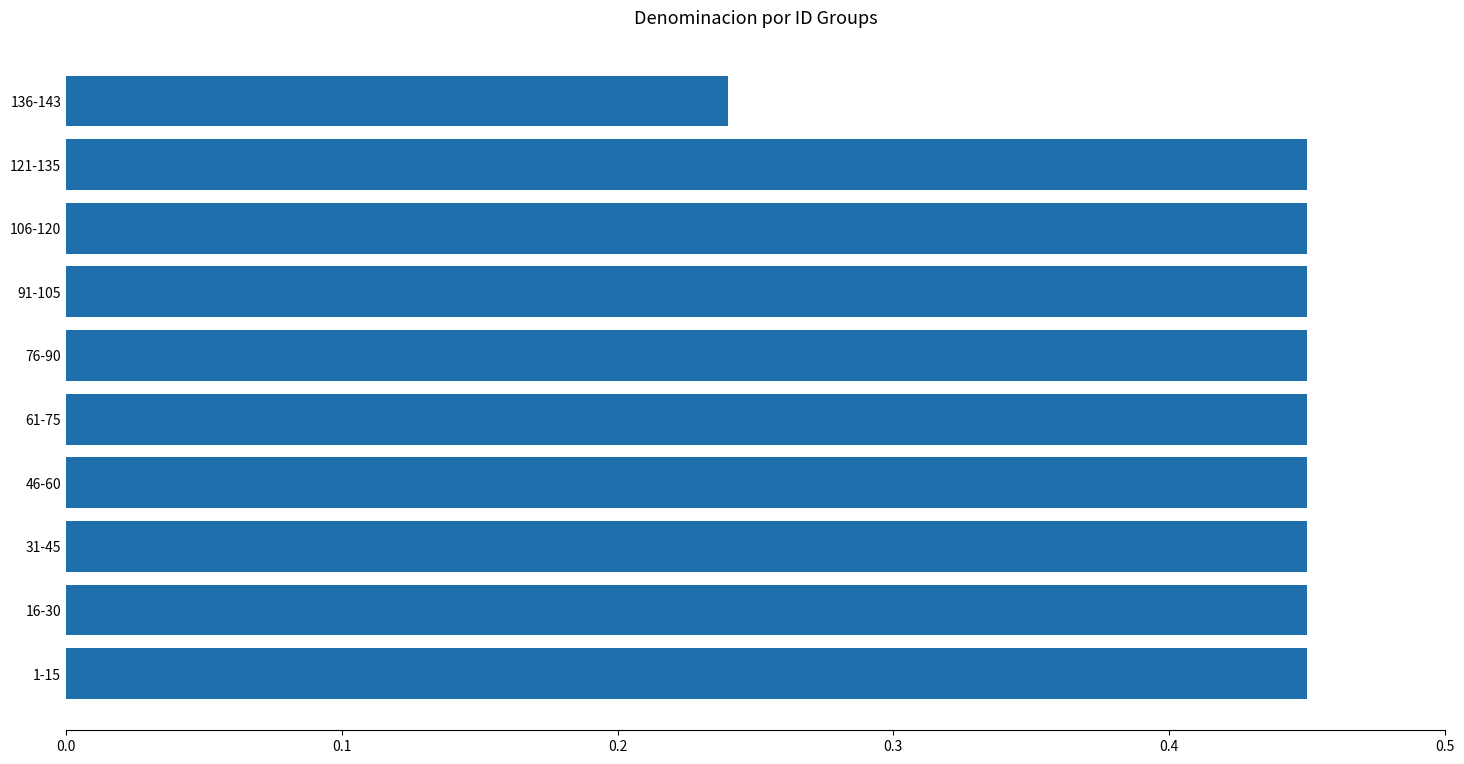

How many data points does each series have?

10